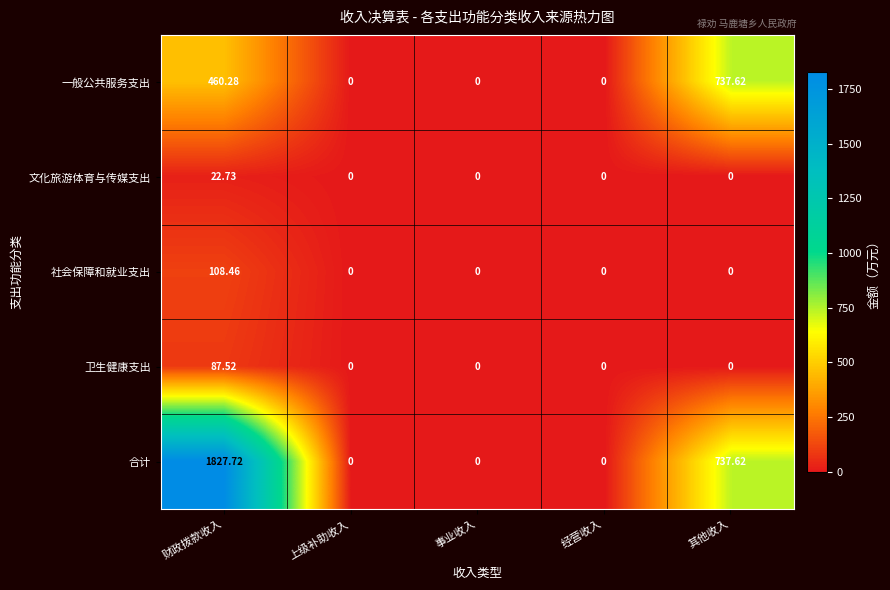

List the series in order of their peak value, highest first.

合计, 一般公共服务支出, 社会保障和就业支出, 卫生健康支出, 文化旅游体育与传媒支出